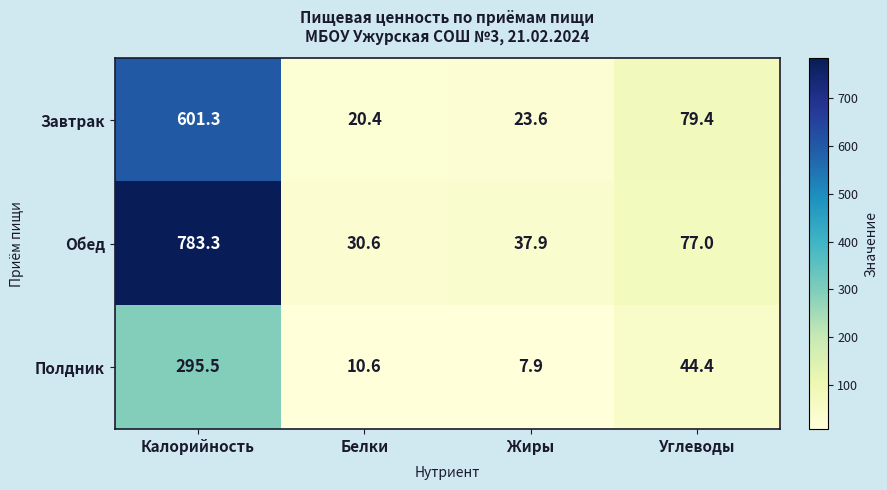

At which label does Завтрак first exceed 79?

Калорийность